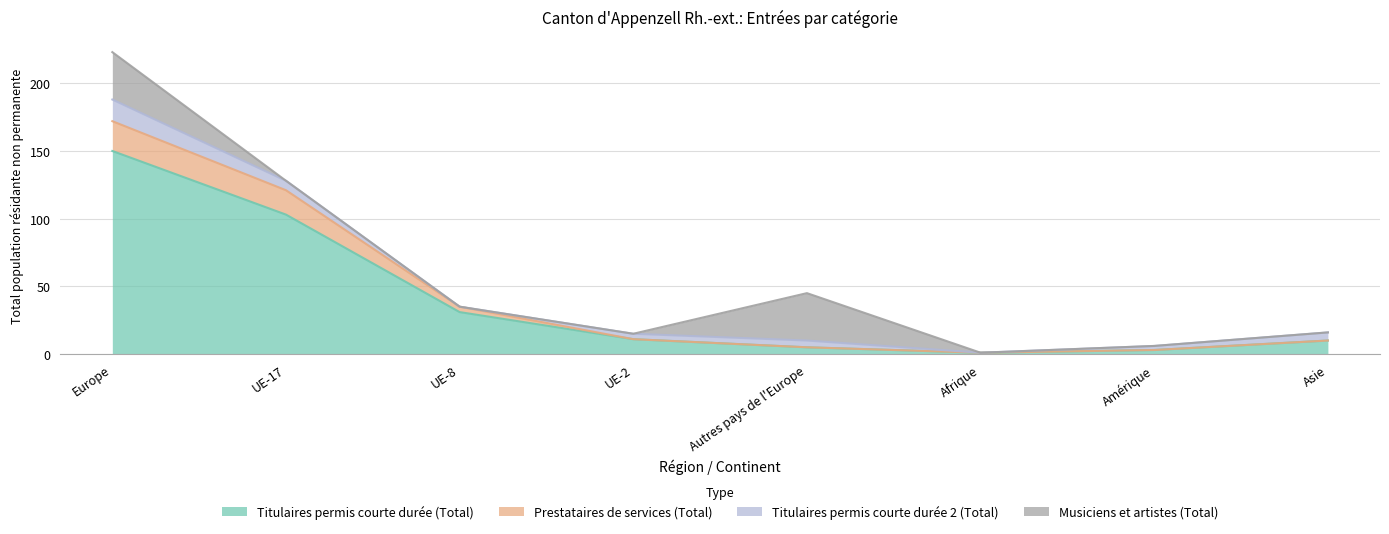

What is the highest value of the Titulaires permis courte durée (Total) series?

150